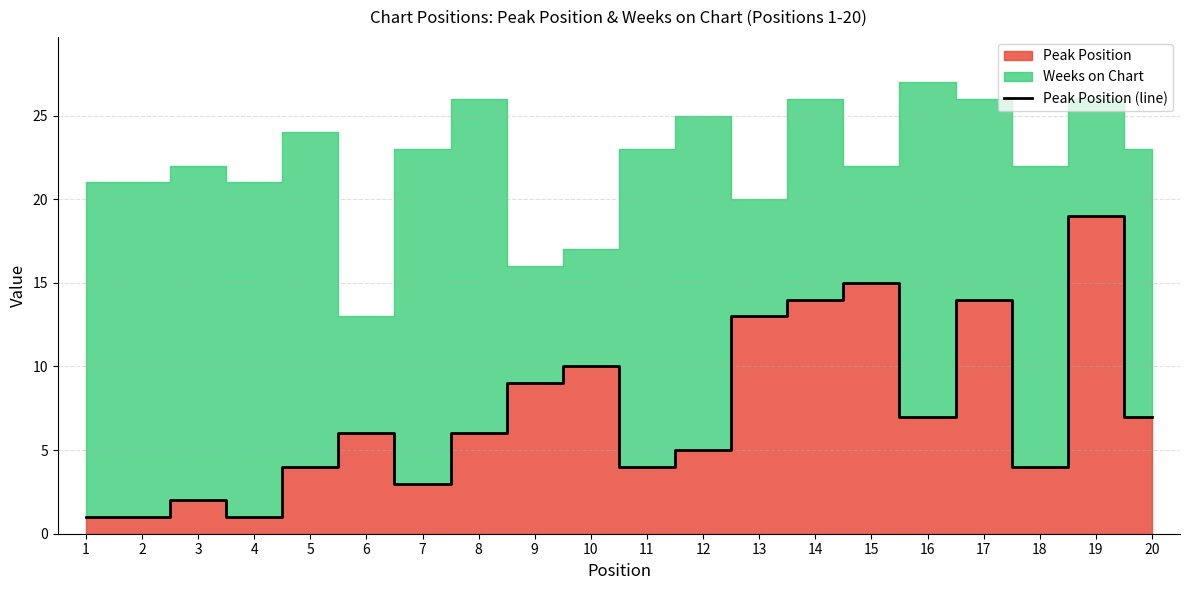

What is the difference between the maximum and minimum values?

18